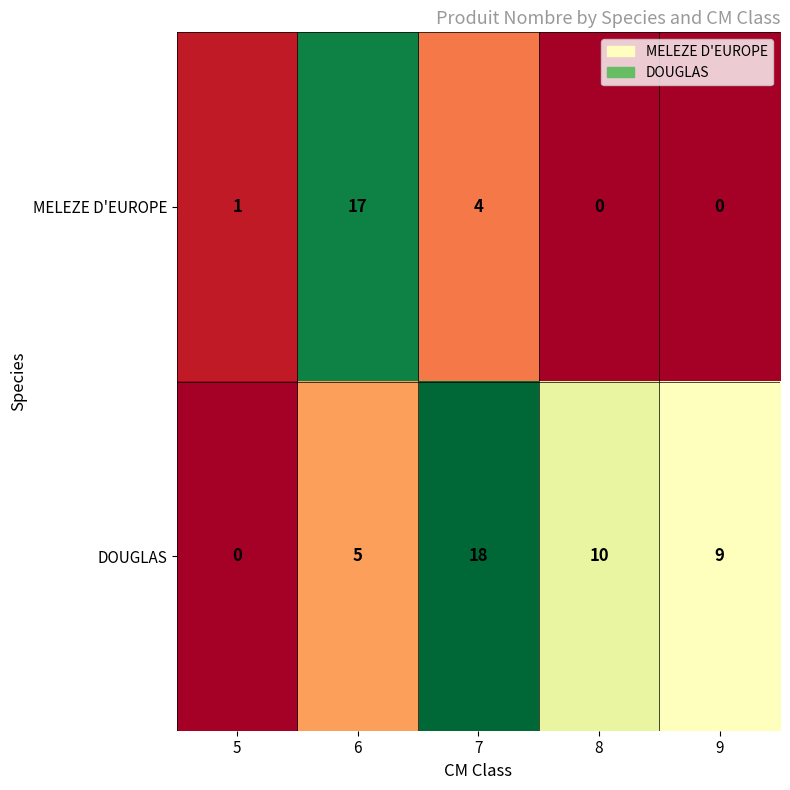

True or false: MELEZE D'EUROPE has a value of 7 at 7.

False